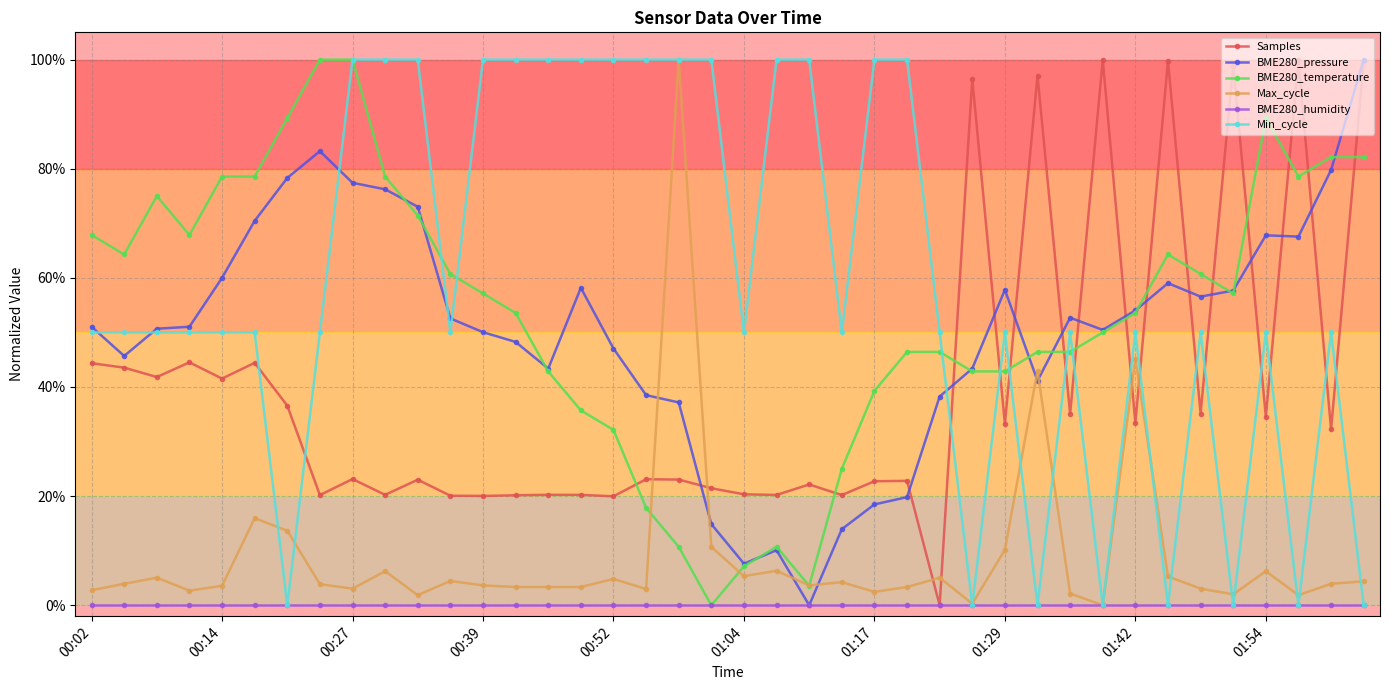

What are all the series names shown in the legend?

Samples, BME280_pressure, BME280_temperature, Max_cycle, BME280_humidity, Min_cycle